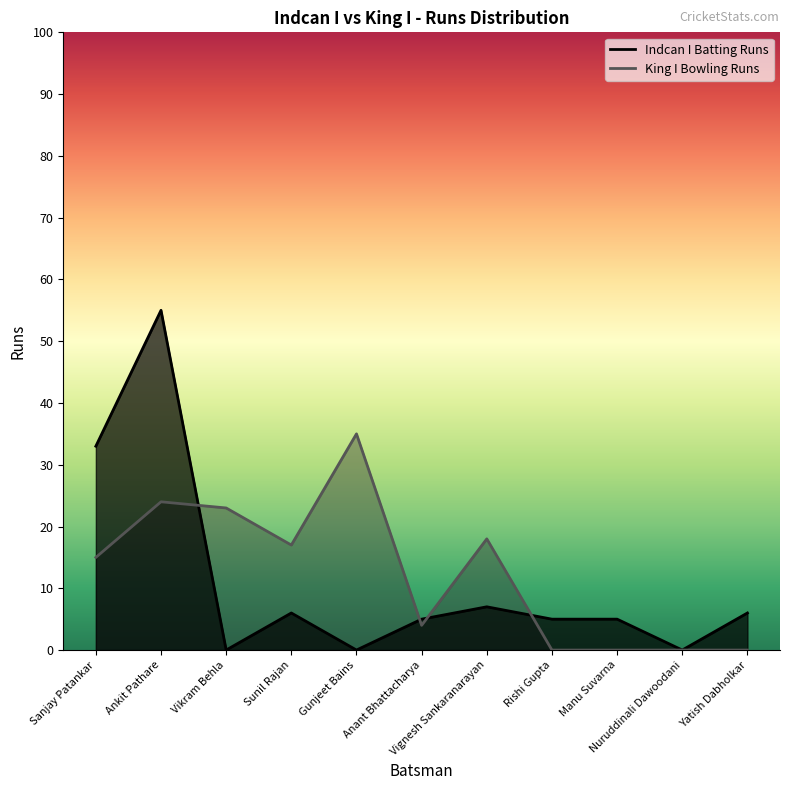

Which series has the largest range (max minus min)?

Indcan I Batting Runs